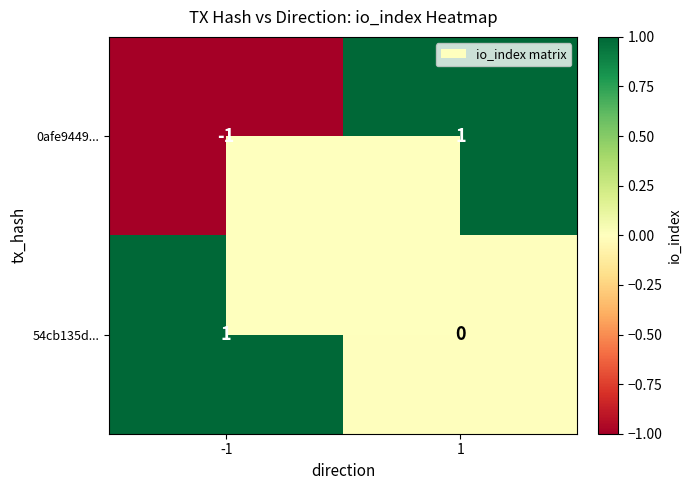

Between -1 and 1, which series saw the biggest shift?

0afe9449...